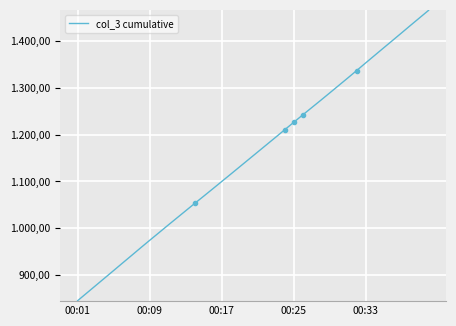

Which category has the highest value across all series?

39